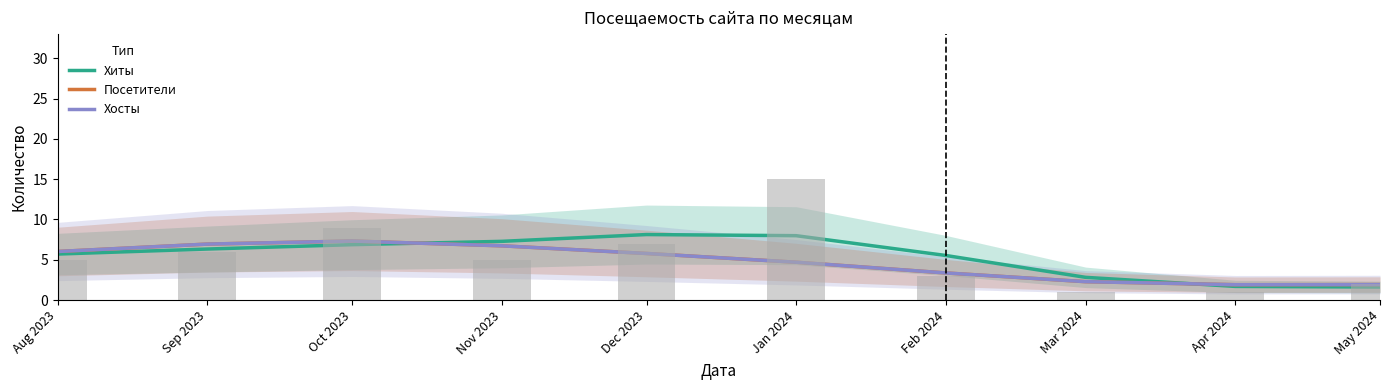

List the labels in order of Посетители value, smallest first.

Apr 2024, May 2024, Mar 2024, Feb 2024, Jan 2024, Dec 2023, Aug 2023, Nov 2023, Sep 2023, Oct 2023